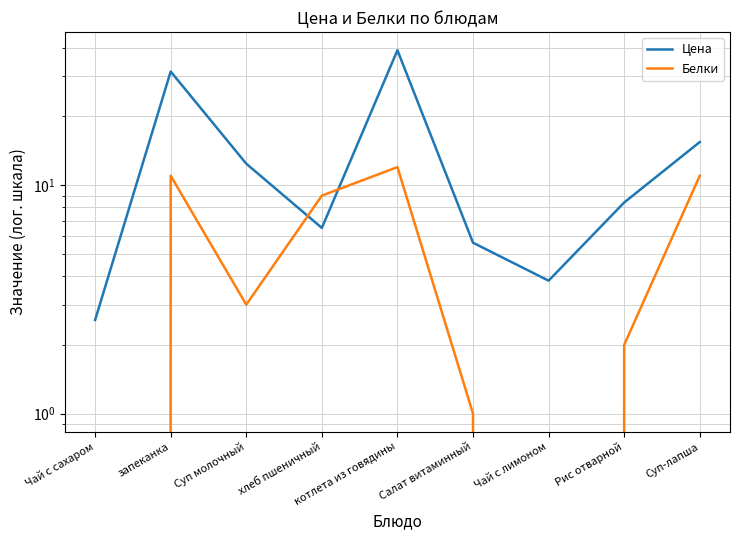

What are all the series names shown in the legend?

Цена, Белки